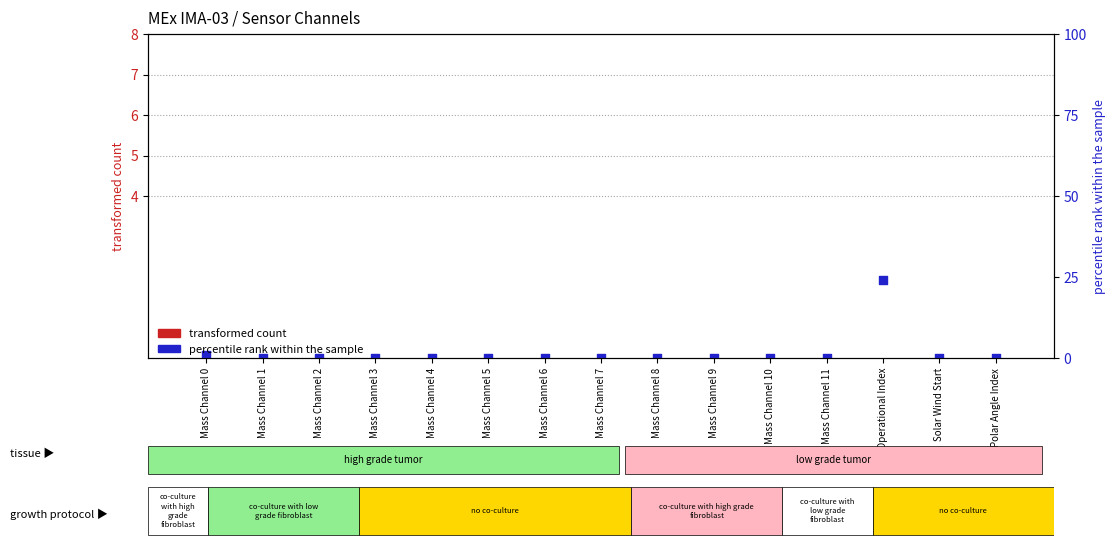

Which series contains the highest Y value?

percentile rank within the sample